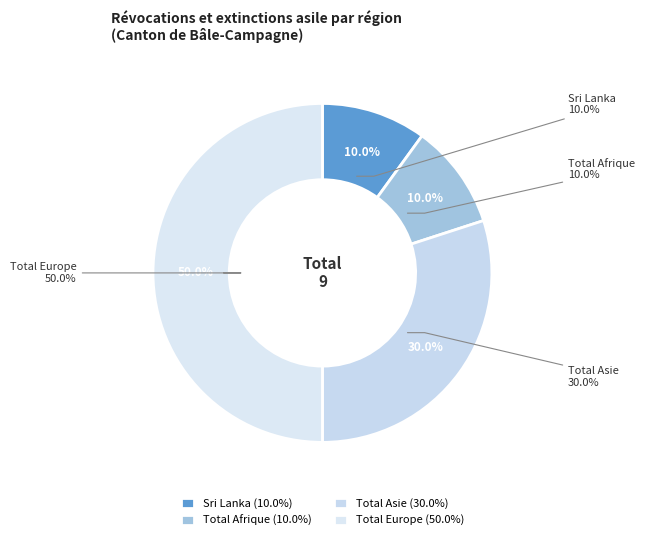

True or false: Total Asie accounts for 30% of the total.

True